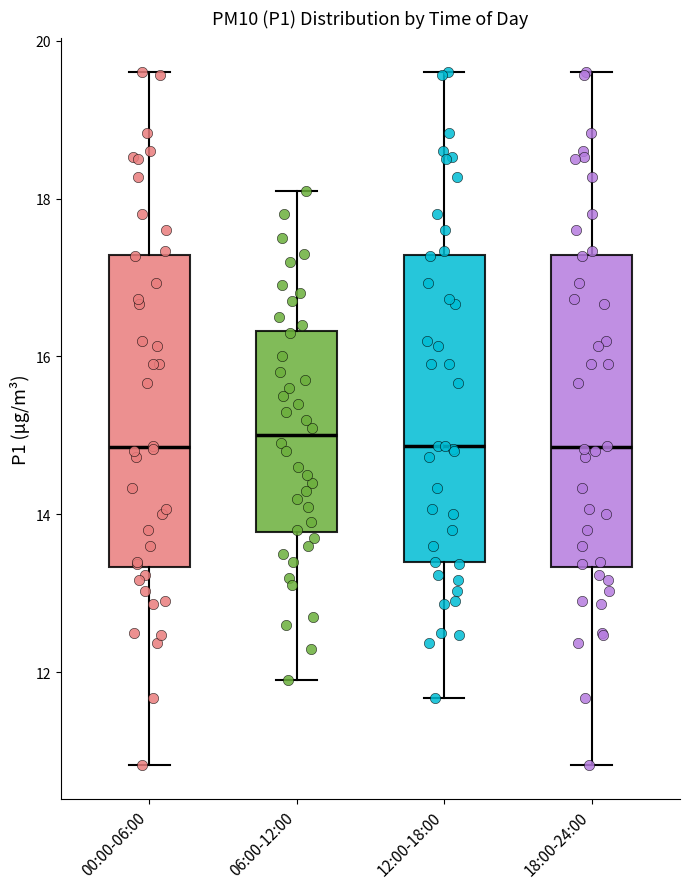

Where does the median line of the box for 18:00-24:00 sit on the y-axis? The values are not printed on the chart, so give them approximately, as read against the axis.

14.8